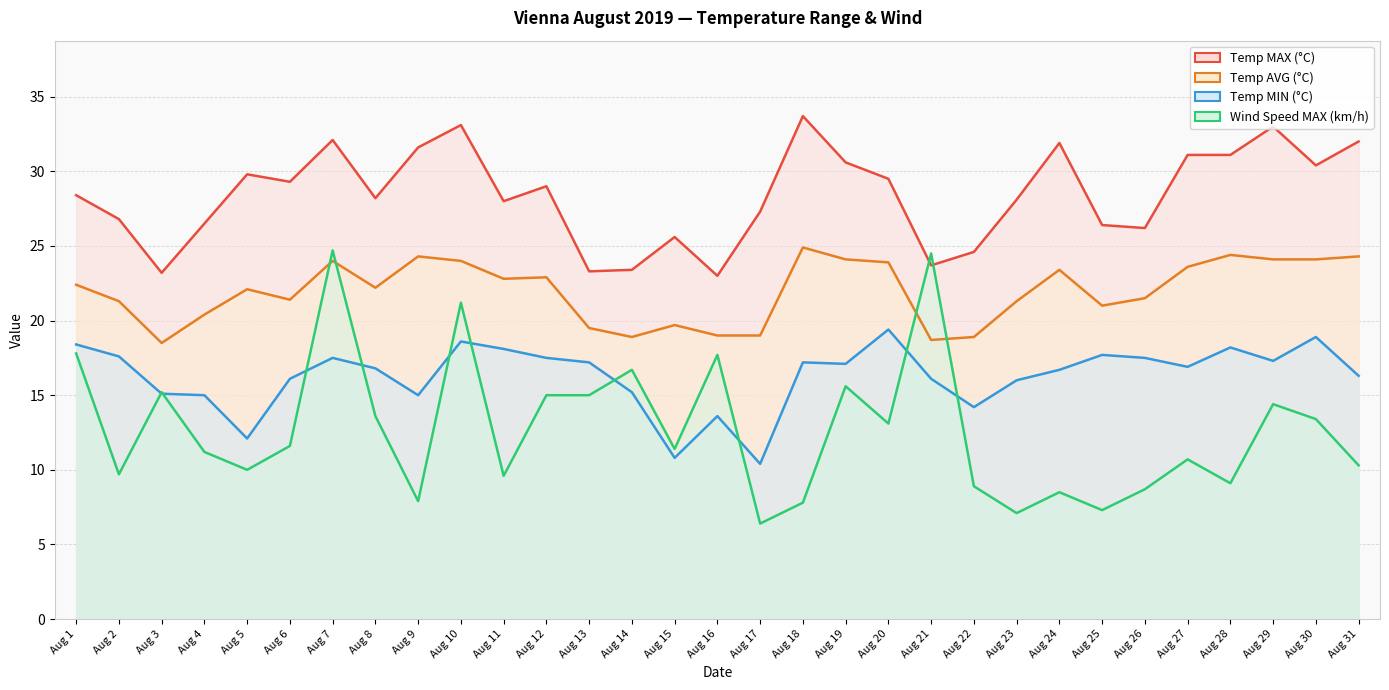

Reading left to right, extract all data points from this chart.

Temp MAX (°C): Aug 1=28.4	Aug 2=26.8	Aug 3=23.2	Aug 4=26.5	Aug 5=29.8	Aug 6=29.3	Aug 7=32.1	Aug 8=28.2	Aug 9=31.6	Aug 10=33.1	Aug 11=28.0	Aug 12=29.0	Aug 13=23.3	Aug 14=23.4	Aug 15=25.6	Aug 16=23.0	Aug 17=27.3	Aug 18=33.7	Aug 19=30.6	Aug 20=29.5	Aug 21=23.7	Aug 22=24.6	Aug 23=28.1	Aug 24=31.9	Aug 25=26.4	Aug 26=26.2	Aug 27=31.1	Aug 28=31.1	Aug 29=33.0	Aug 30=30.4	Aug 31=32.0
Temp AVG (°C): Aug 1=22.4	Aug 2=21.3	Aug 3=18.5	Aug 4=20.4	Aug 5=22.1	Aug 6=21.4	Aug 7=24.0	Aug 8=22.2	Aug 9=24.3	Aug 10=24.0	Aug 11=22.8	Aug 12=22.9	Aug 13=19.5	Aug 14=18.9	Aug 15=19.7	Aug 16=19.0	Aug 17=19.0	Aug 18=24.9	Aug 19=24.1	Aug 20=23.9	Aug 21=18.7	Aug 22=18.9	Aug 23=21.3	Aug 24=23.4	Aug 25=21.0	Aug 26=21.5	Aug 27=23.6	Aug 28=24.4	Aug 29=24.1	Aug 30=24.1	Aug 31=24.3
Temp MIN (°C): Aug 1=18.4	Aug 2=17.6	Aug 3=15.1	Aug 4=15.0	Aug 5=12.1	Aug 6=16.1	Aug 7=17.5	Aug 8=16.8	Aug 9=15.0	Aug 10=18.6	Aug 11=18.1	Aug 12=17.5	Aug 13=17.2	Aug 14=15.2	Aug 15=10.8	Aug 16=13.6	Aug 17=10.4	Aug 18=17.2	Aug 19=17.1	Aug 20=19.4	Aug 21=16.1	Aug 22=14.2	Aug 23=16.0	Aug 24=16.7	Aug 25=17.7	Aug 26=17.5	Aug 27=16.9	Aug 28=18.2	Aug 29=17.3	Aug 30=18.9	Aug 31=16.3
Wind Speed MAX (km/h): Aug 1=17.8	Aug 2=9.7	Aug 3=15.2	Aug 4=11.2	Aug 5=10.0	Aug 6=11.6	Aug 7=24.7	Aug 8=13.6	Aug 9=7.9	Aug 10=21.2	Aug 11=9.6	Aug 12=15.0	Aug 13=15.0	Aug 14=16.7	Aug 15=11.4	Aug 16=17.7	Aug 17=6.4	Aug 18=7.8	Aug 19=15.6	Aug 20=13.1	Aug 21=24.5	Aug 22=8.9	Aug 23=7.1	Aug 24=8.5	Aug 25=7.3	Aug 26=8.7	Aug 27=10.7	Aug 28=9.1	Aug 29=14.4	Aug 30=13.4	Aug 31=10.3